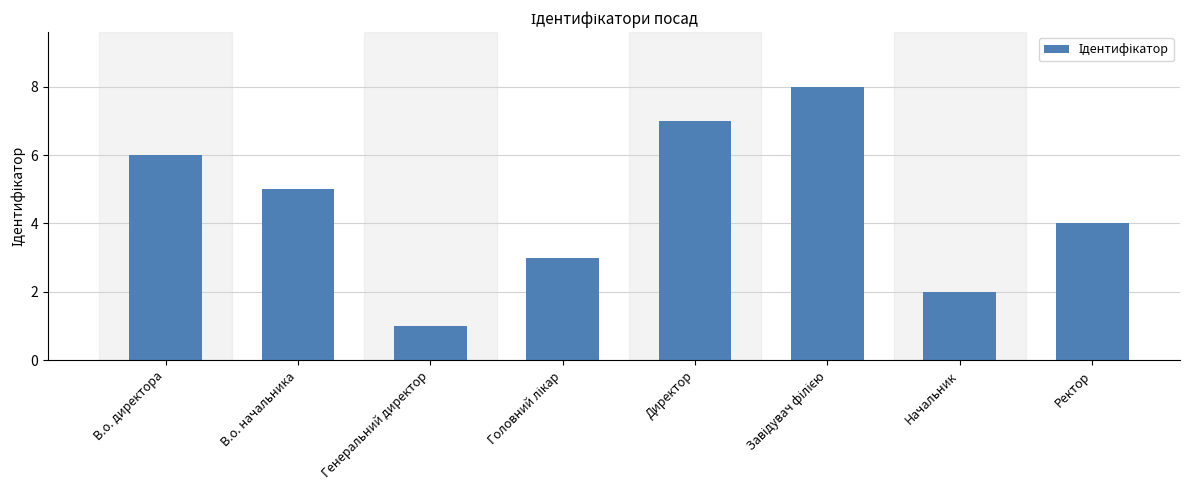

What is the change in value from В.о. начальника to Начальник?

-3